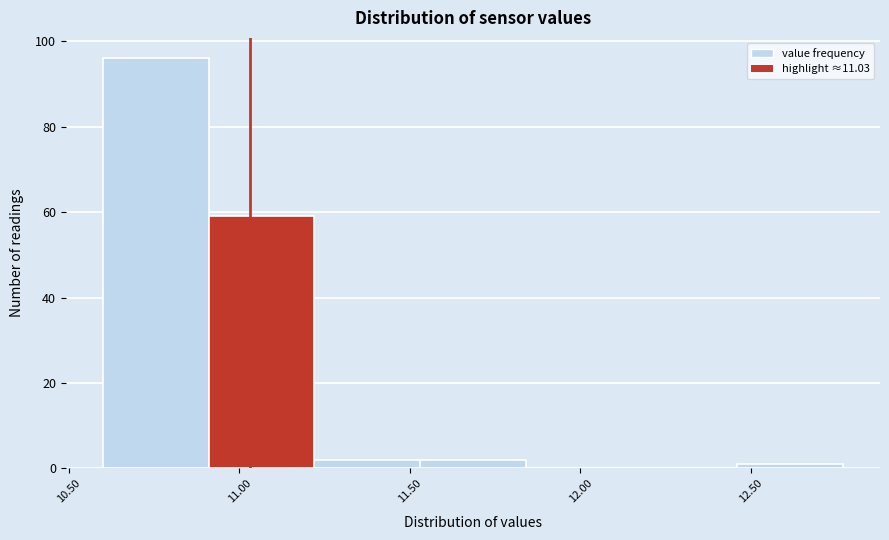

Reading left to right, list every bar in this chart as the range it spans on the x-axis followed by its height. Neither the bar edges nor the heights are printed on the chart, so give them approximately, as read against the axes.

10.60 to 10.91: 96
10.91 to 11.22: 60
11.22 to 11.53: 2
11.53 to 11.84: 2
11.84 to 12.15: 0
12.15 to 12.46: 0
12.46 to 12.77: under 2